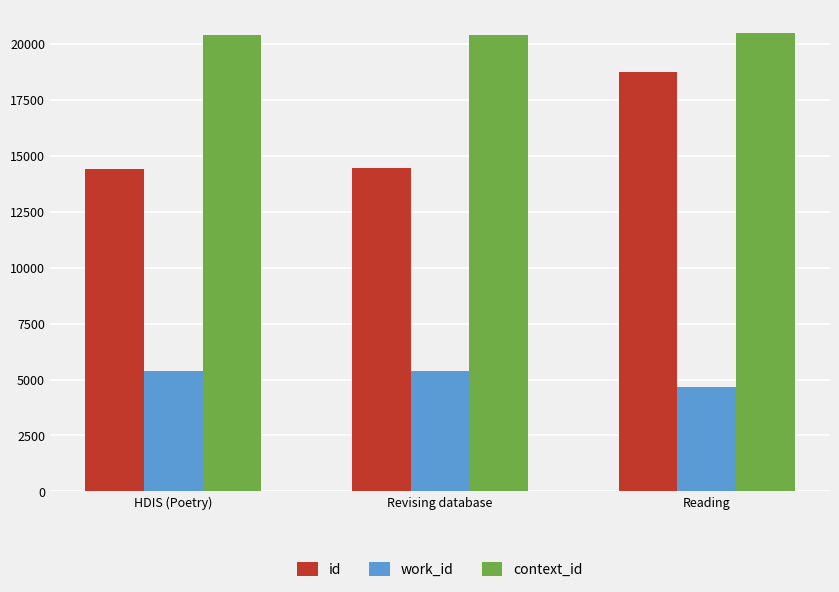

What is the average value of the work_id series?

5139